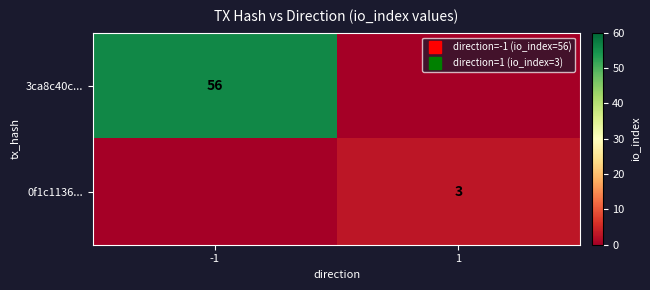

At which label does 3ca8c40c... reach its minimum?

1